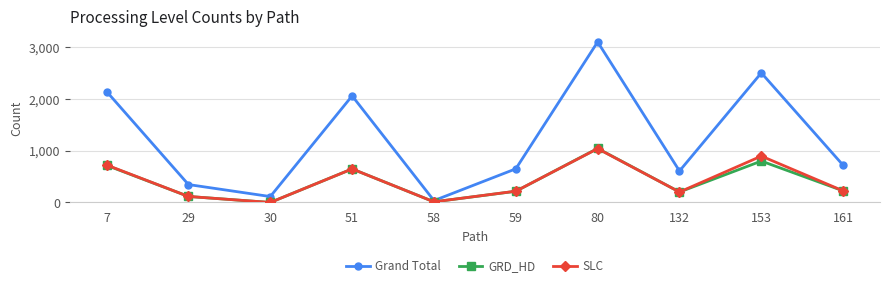

Is the value of Grand Total at 153 greater than the value of SLC at 161?

Yes